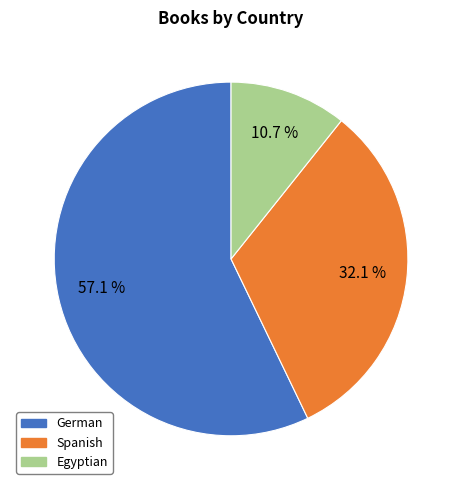

What is the smallest slice in the pie chart?

Egyptian